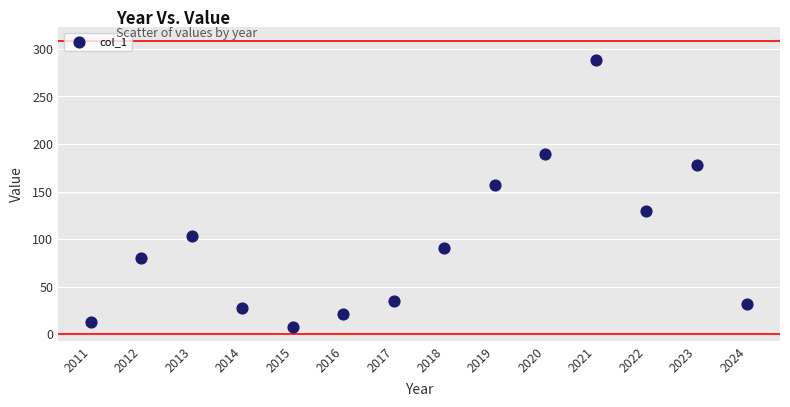

What Y value in the scatter plot is closest to 148?

157